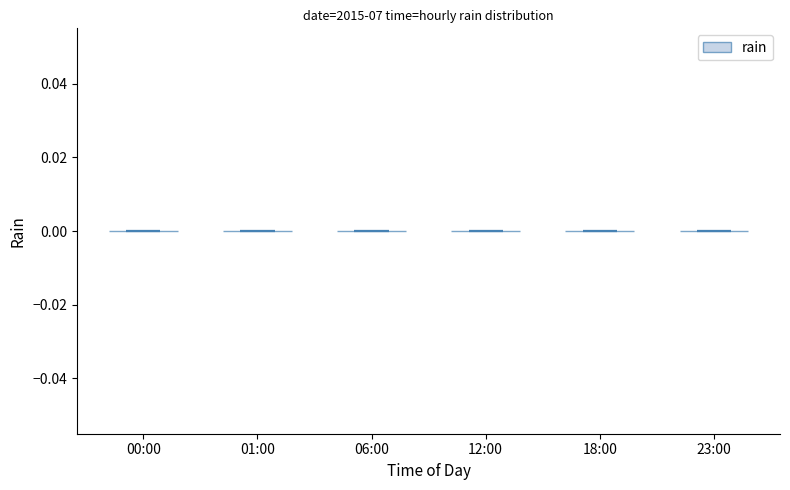

Reading left to right, read every violin against the y-axis: where its median line is, and the lowest and highest points it reaches. The values are not printed on the chart, so give them approximately, as read against the axis.

00:00: median line 0, lowest point 0, highest point 0
01:00: median line 0, lowest point 0, highest point 0
06:00: median line 0, lowest point 0, highest point 0
12:00: median line 0, lowest point 0, highest point 0
18:00: median line 0, lowest point 0, highest point 0
23:00: median line 0, lowest point 0, highest point 0